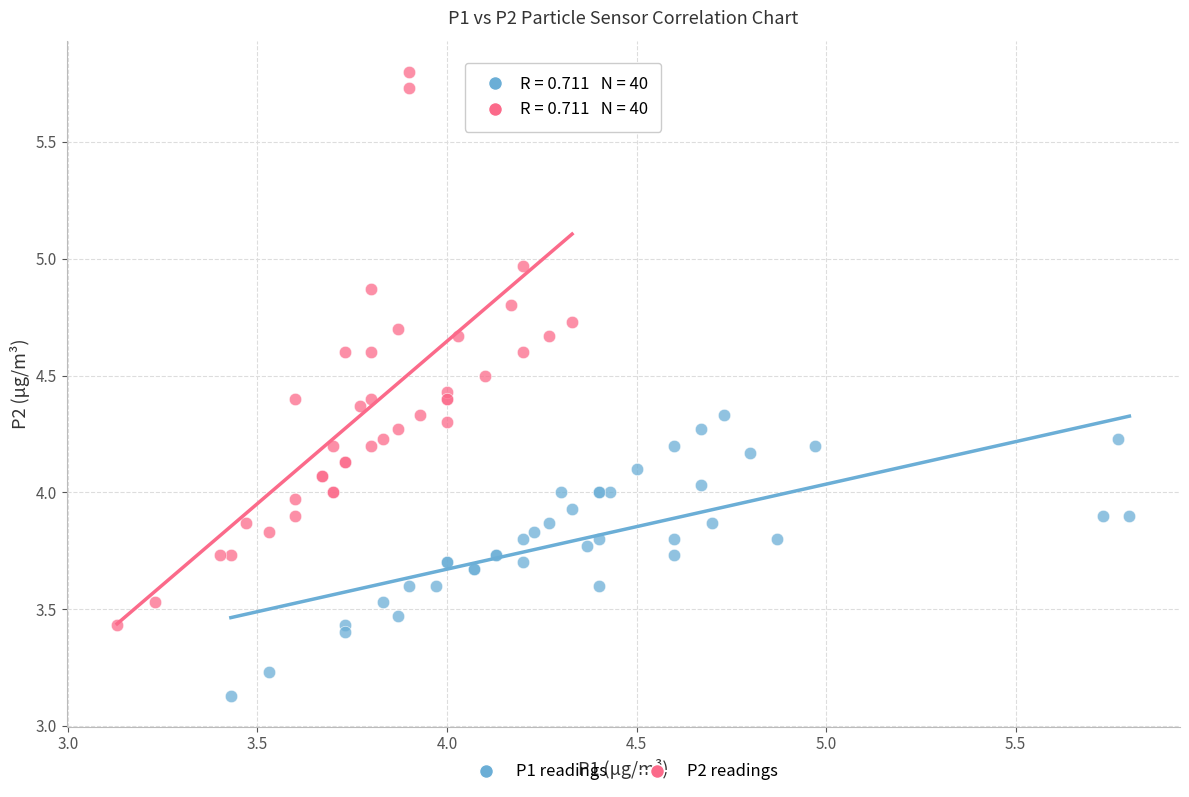

Which series reaches the maximum Y coordinate?

P2 readings